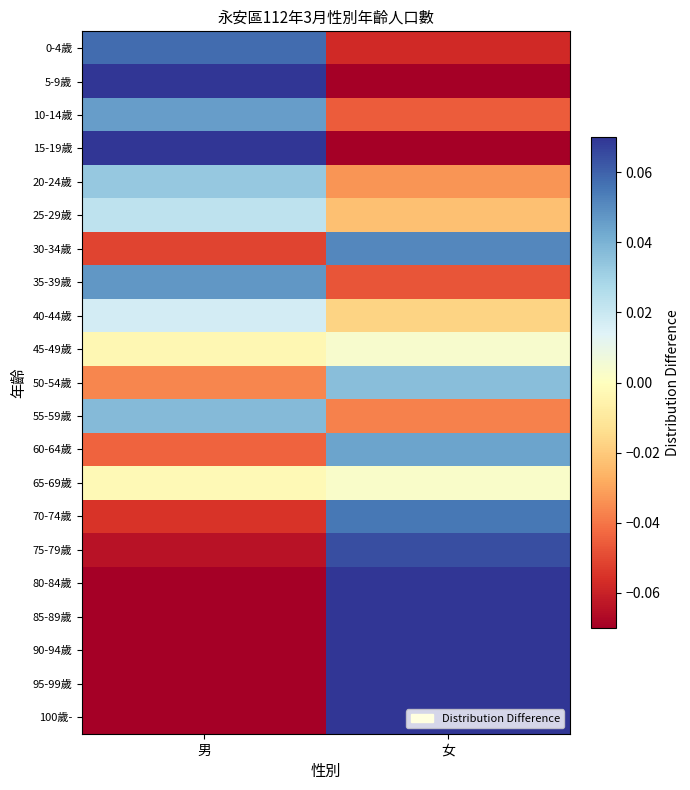

List the series in order of their peak value, lowest first.

65-69歲, 45-49歲, 40-44歲, 25-29歲, 20-24歲, 50-54歲, 55-59歲, 60-64歲, 10-14歲, 35-39歲, 30-34歲, 70-74歲, 0-4歲, 75-79歲, 15-19歲, 5-9歲, 85-89歲, 80-84歲, 90-94歲, 95-99歲, 100歲-